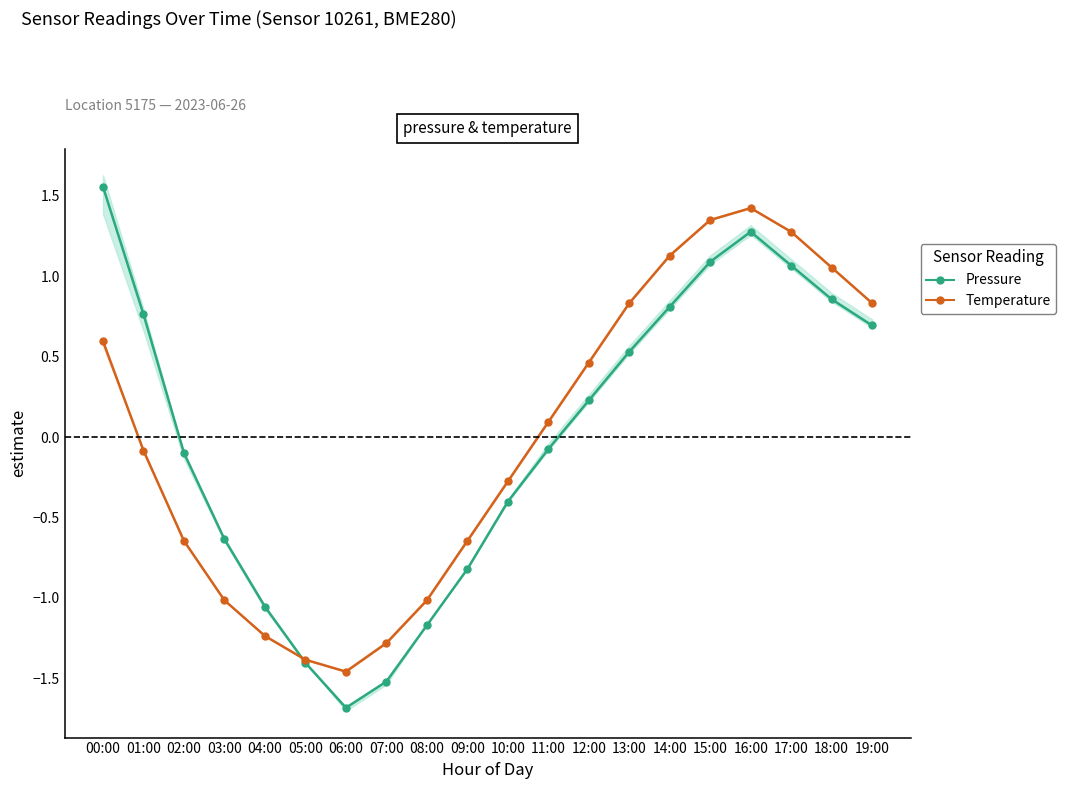

Which has a higher value, 12:00 or 08:00?

12:00